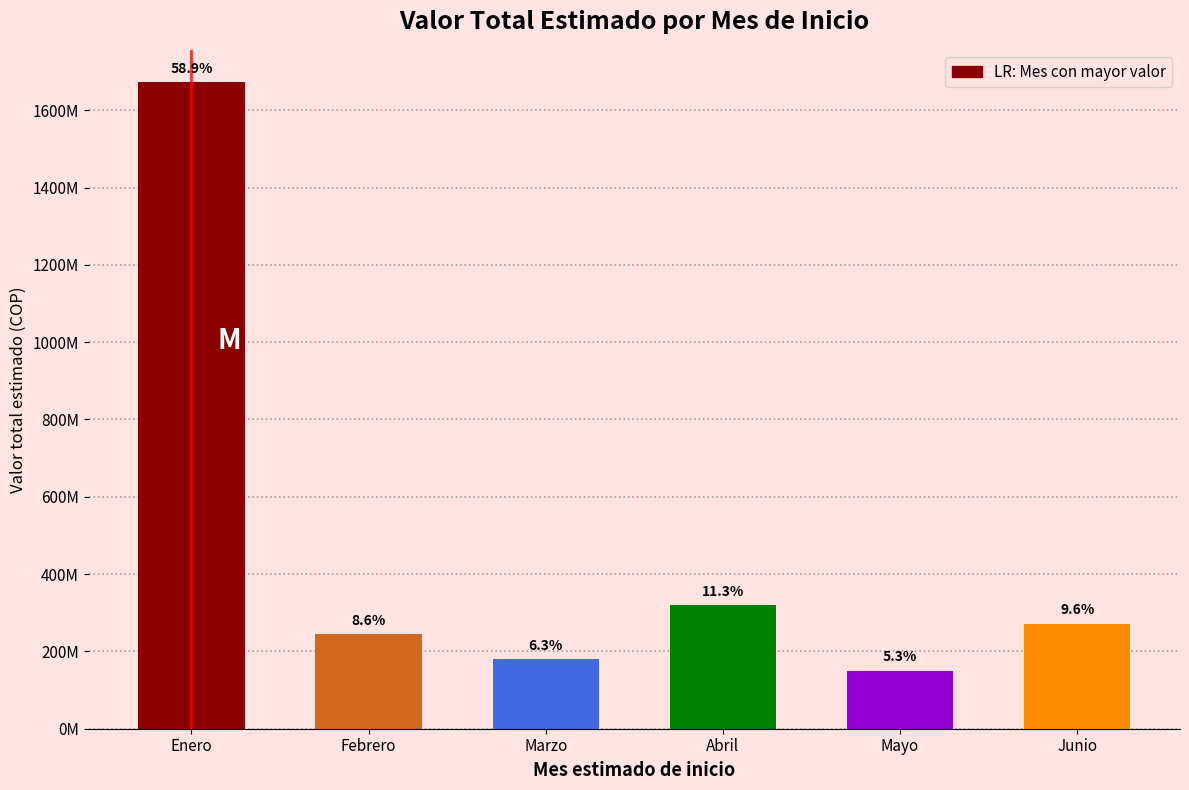

What is the sum of all values?

2838625945